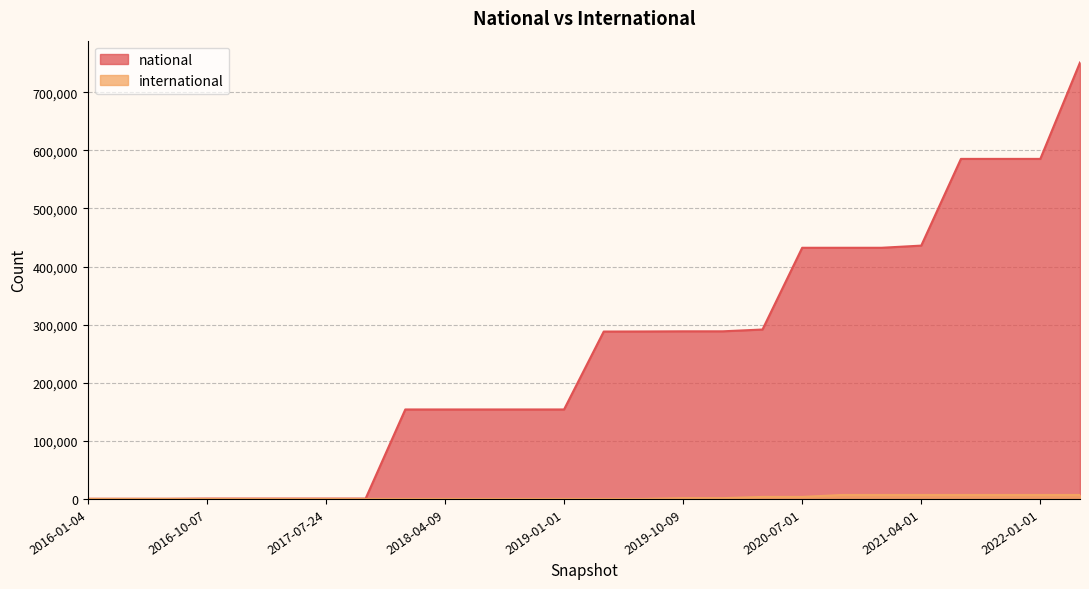

What is the total value across all series at 2019-07-01?

288250